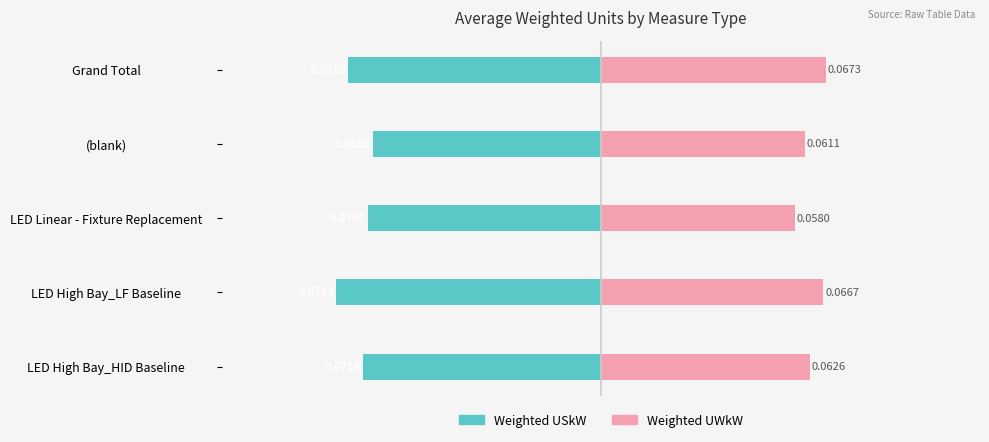

The value of Weighted USkW at LED High Bay_HID Baseline is -124.3. True or false?

False